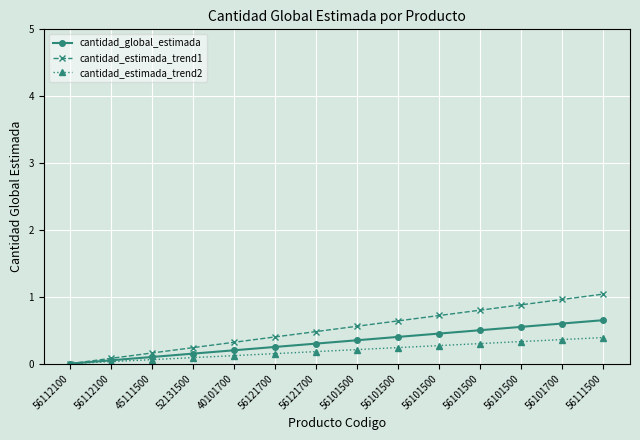

Which series has the widest spread of values?

cantidad_estimada_trend1